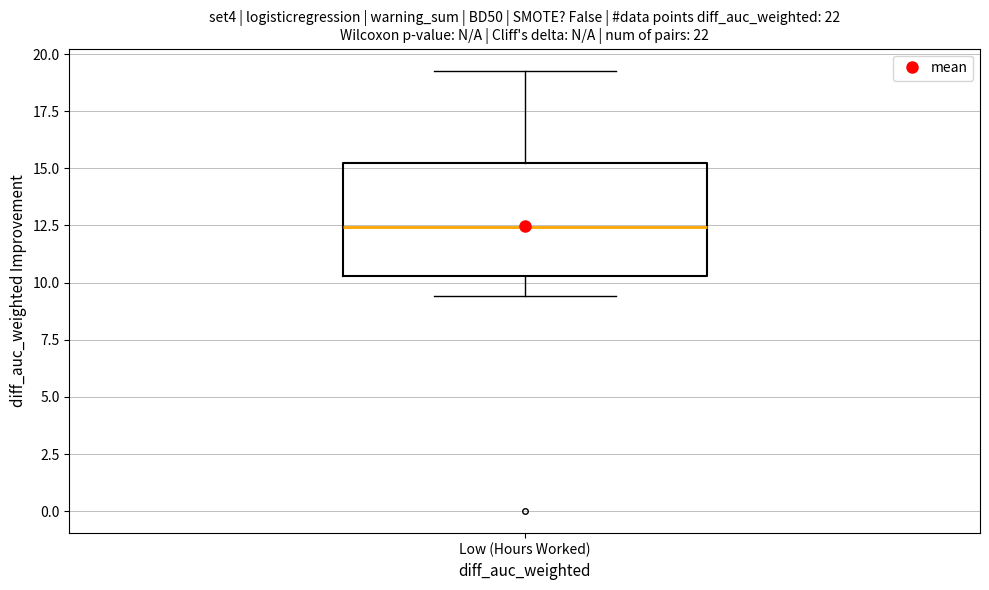

Read this box plot against the y-axis: the position of the median line, the range covered by the box, and the ends of both whiskers. The values are not printed on the chart, so give them approximately, as read against the axis.

median 12.5, box 10.5 to 15.0, whiskers 9.5 to 19.5